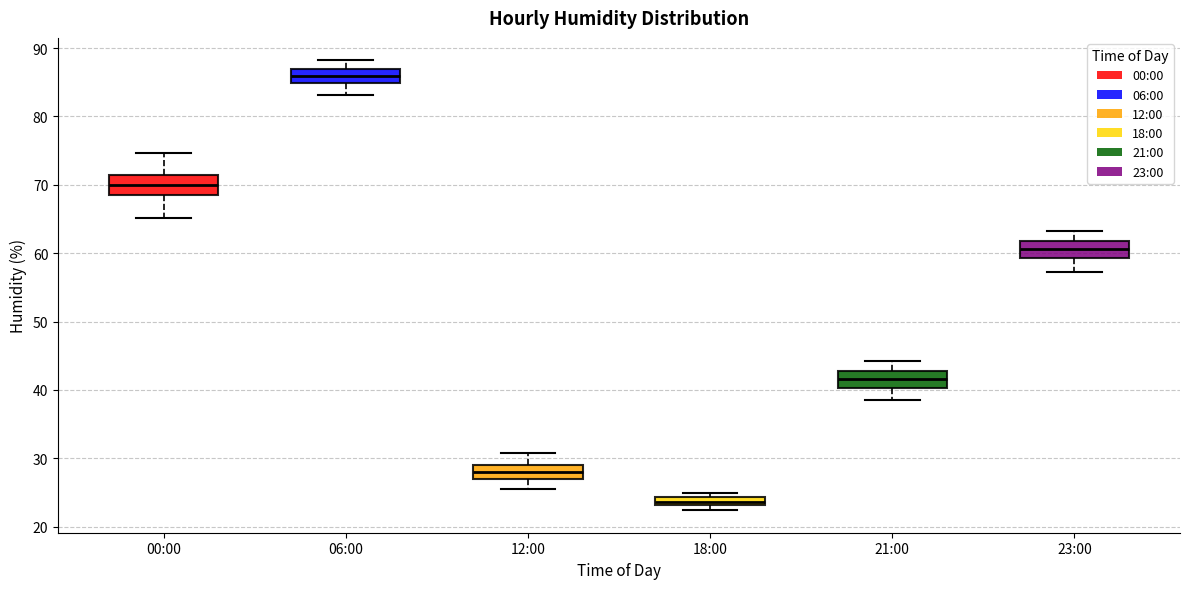

Where is the lower edge of the box for 18:00 on the y-axis? The values are not printed on the chart, so give them approximately, as read against the axis.

23